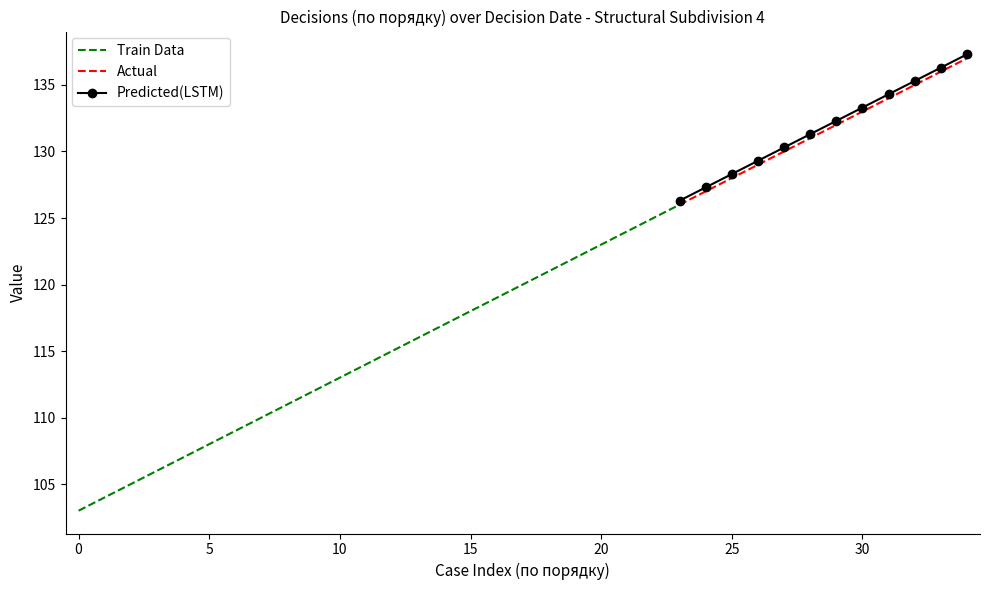

Is it true that Actual equals 133.0 at 30?

True